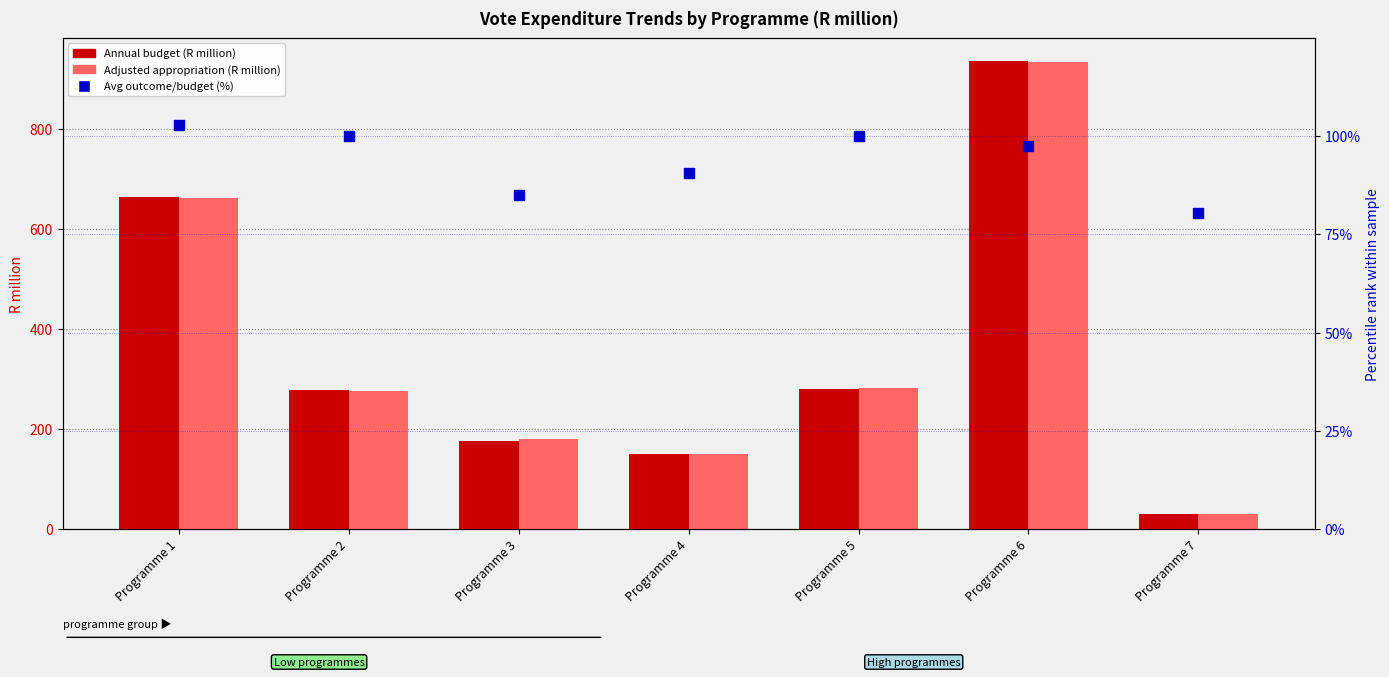

Is the value of Avg outcome/budget (%) at Programme 7 greater than the value of Adjusted appropriation (R million) at Programme 2?

No